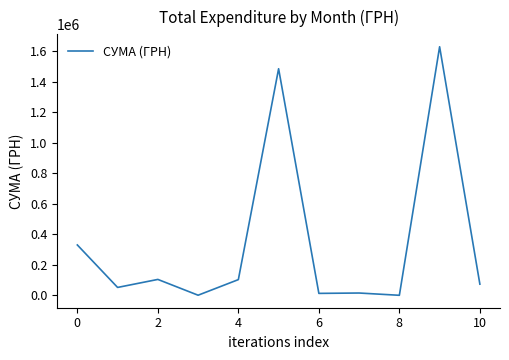

What is the greatest value displayed?

1630052.7